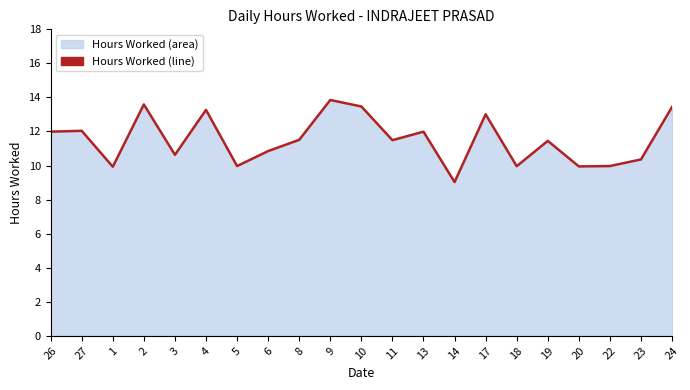

What is the difference between the maximum and minimum values?

4.8